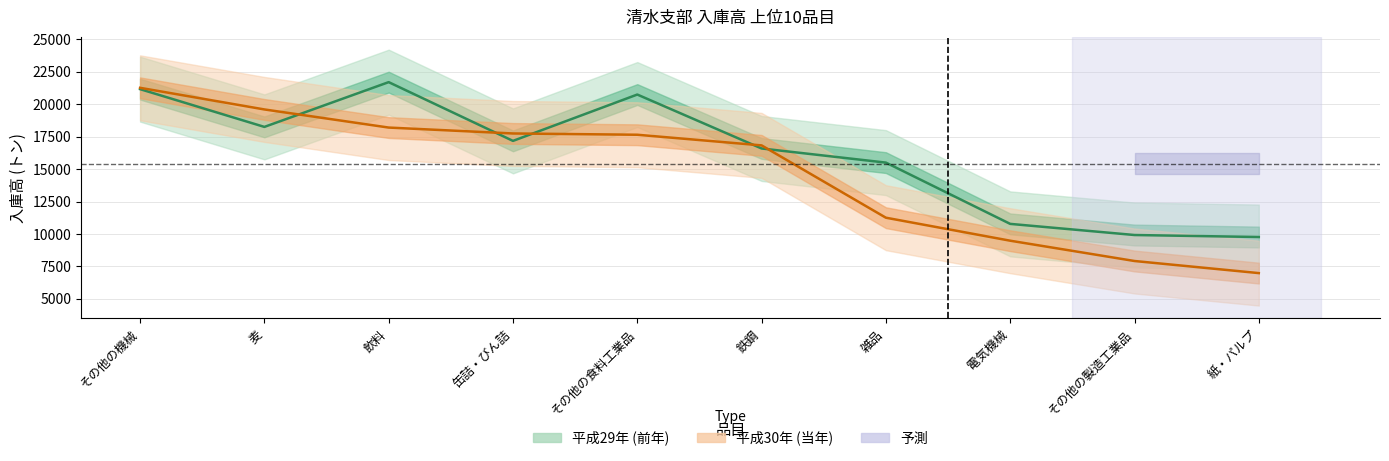

Between which two adjacent categories do 平成29年 and 平成30年 first intersect?

麦 and 飲料